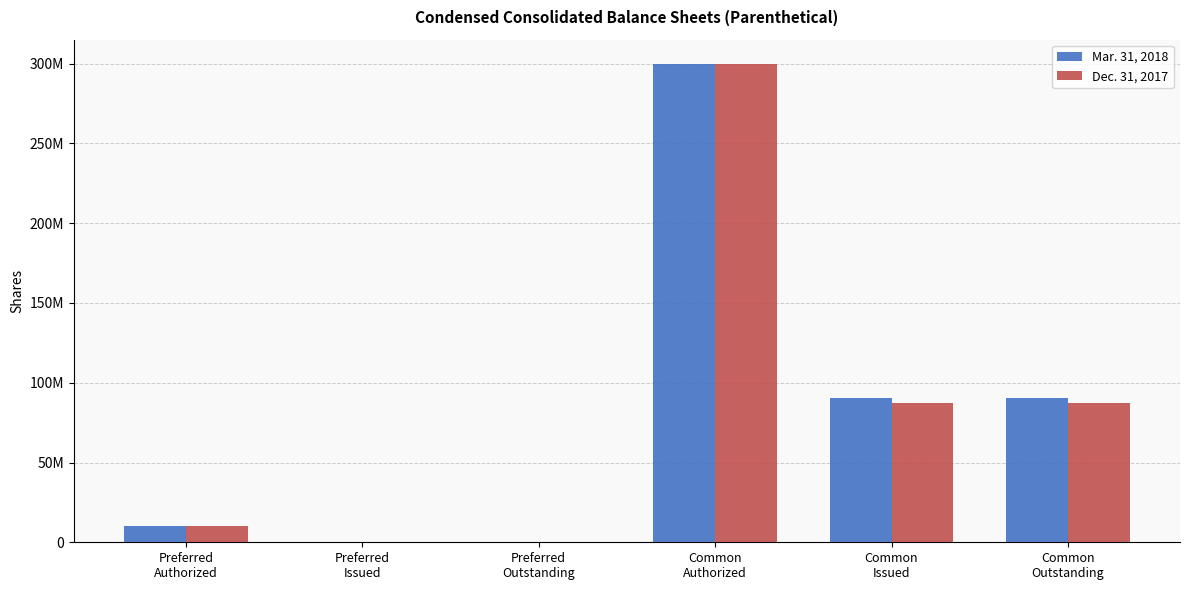

Are the bars grouped side by side (vs. stacked)?

Yes